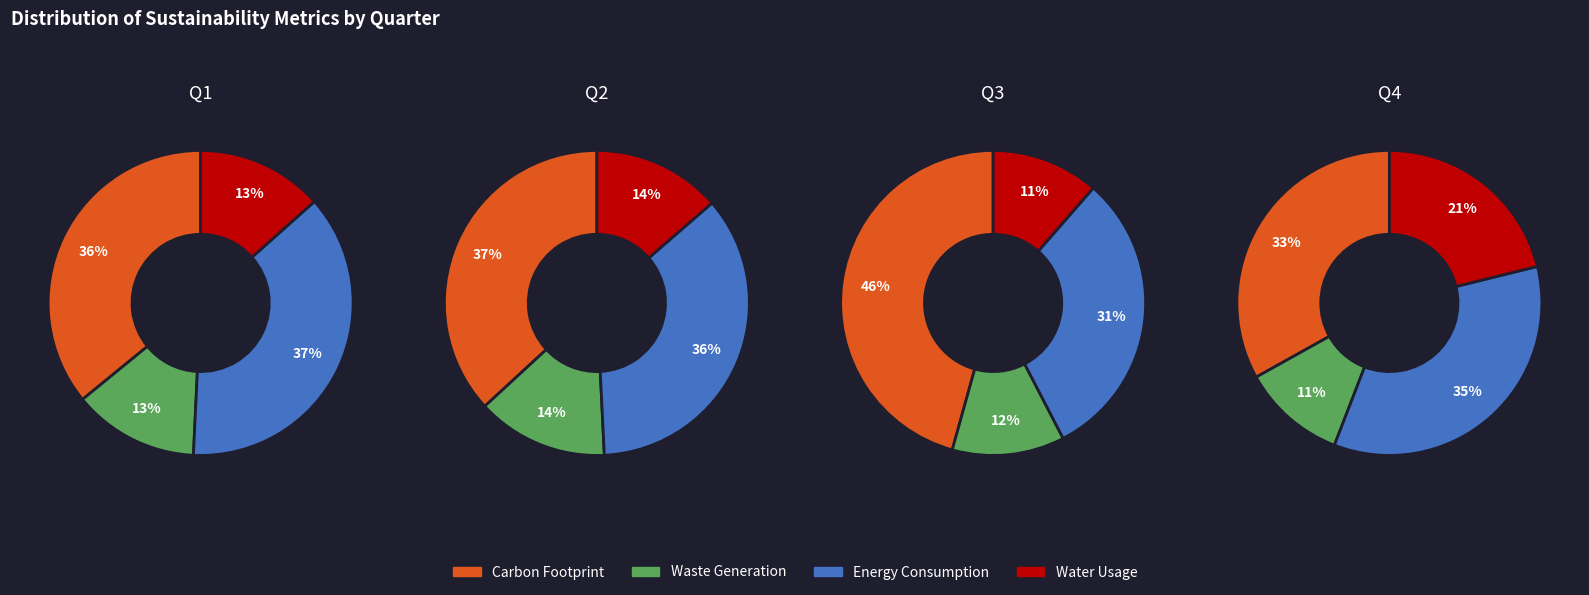

Is it true that 7 is 20% of the pie?

False